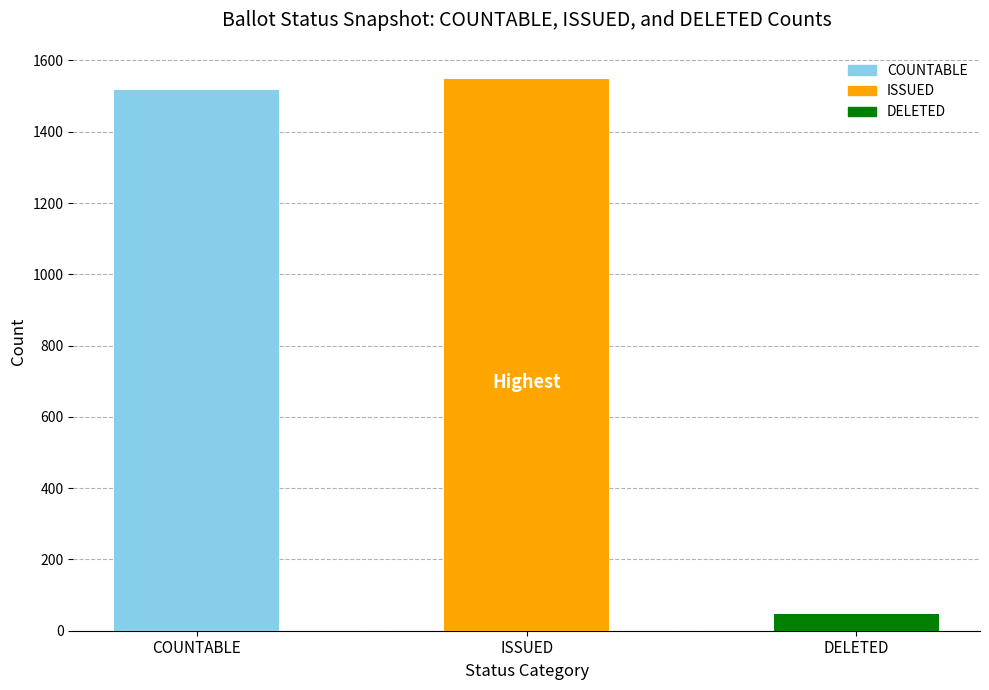

How many values are below 1516?

1